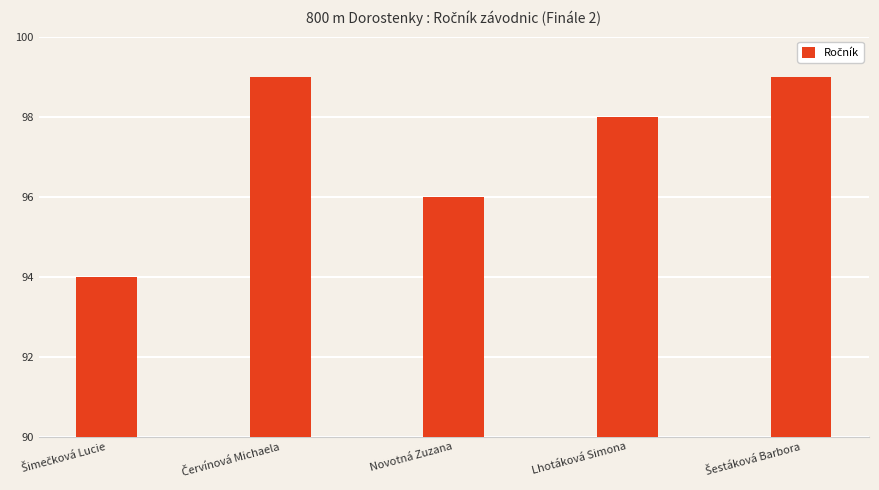

What is the minimum value shown in the chart?

94